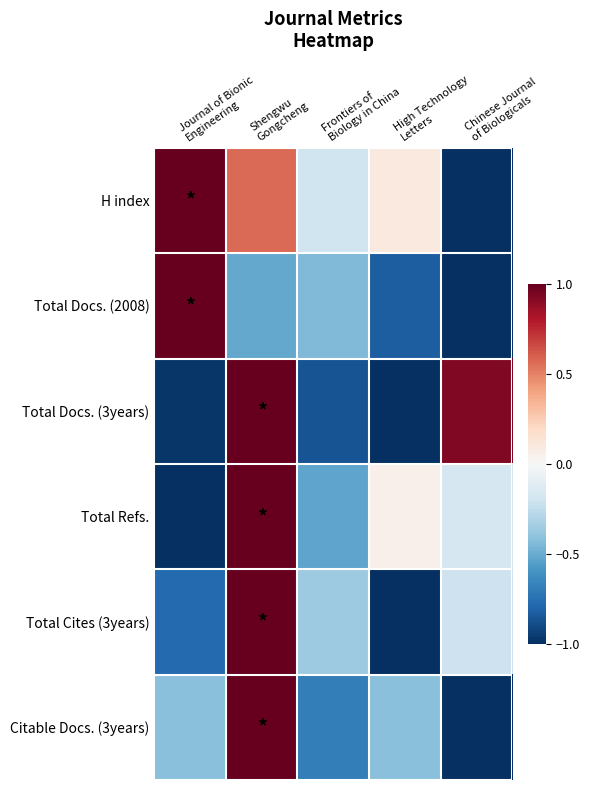

Which category has the highest value across all series?

Journal of Bionic
Engineering